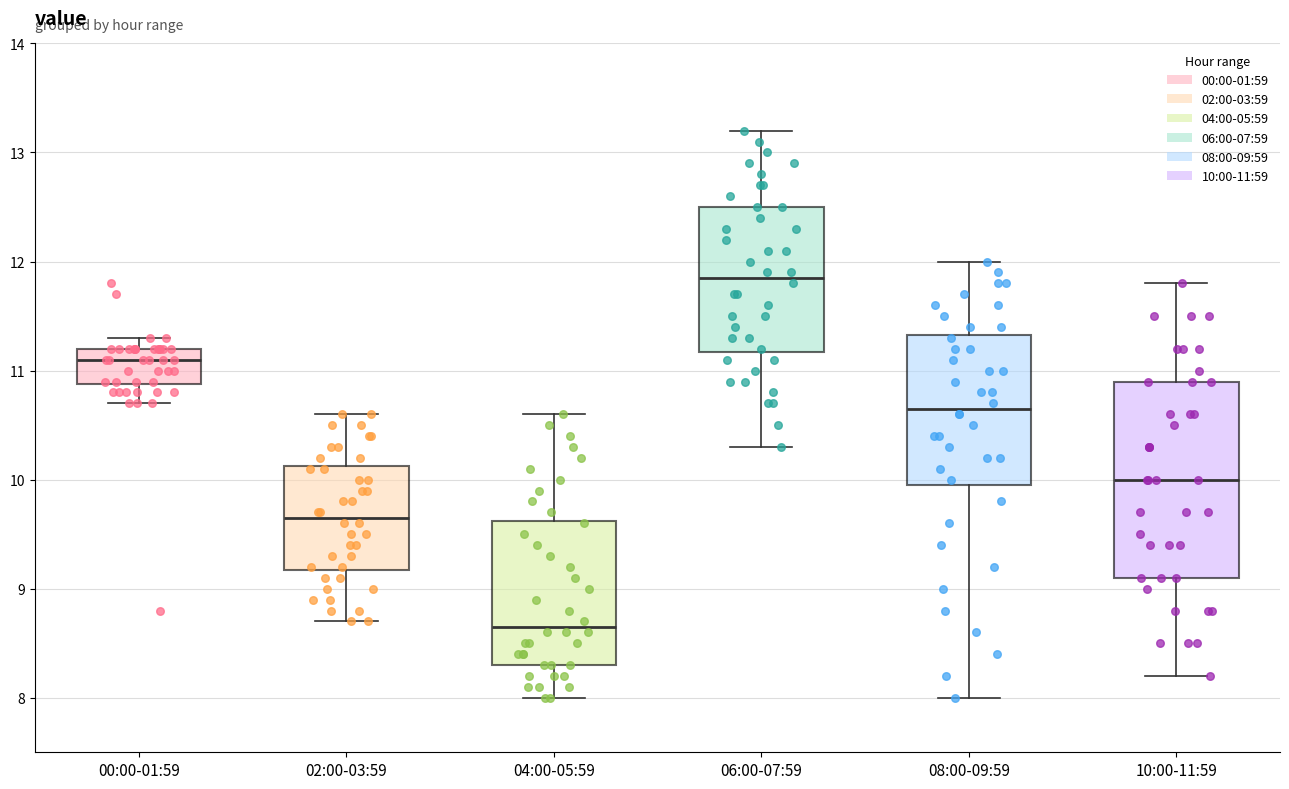

Reading left to right, read every box against the y-axis: the position of its median line, the range the box covers, and the ends of its whiskers. The values are not printed on the chart, so give them approximately, as read against the axis.

00:00-01:59: median 11.1, box 10.9 to 11.2, whiskers 10.7 to 11.3
02:00-03:59: median 9.7, box 9.2 to 10.1, whiskers 8.7 to 10.6
04:00-05:59: median 8.7, box 8.3 to 9.6, whiskers 8.0 to 10.6
06:00-07:59: median 11.9, box 11.2 to 12.5, whiskers 10.3 to 13.2
08:00-09:59: median 10.7, box 10.0 to 11.3, whiskers 8.0 to 12.0
10:00-11:59: median 10.0, box 9.1 to 10.9, whiskers 8.2 to 11.8